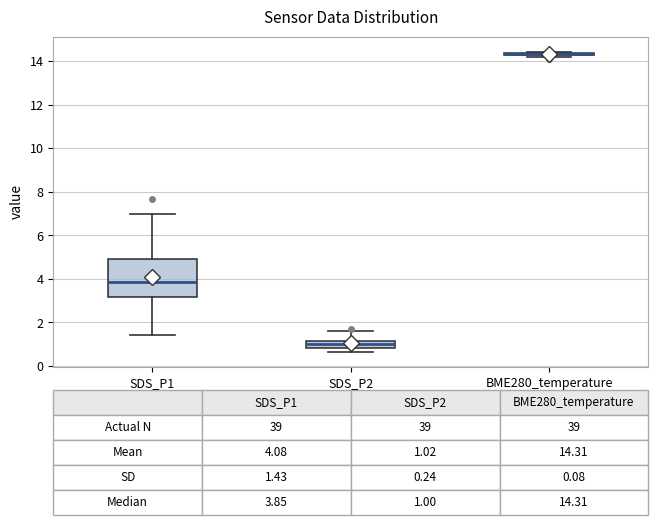

Which box is the tallest, from its lower edge to its upper edge?

SDS_P1